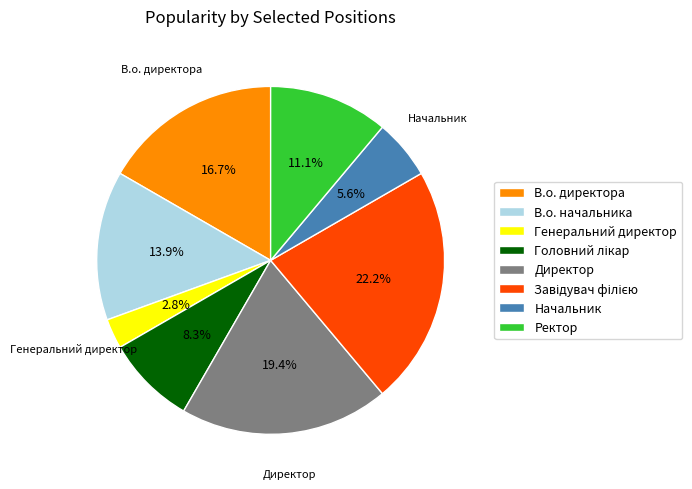

Between Генеральний директор and Ректор, which is larger?

Ректор